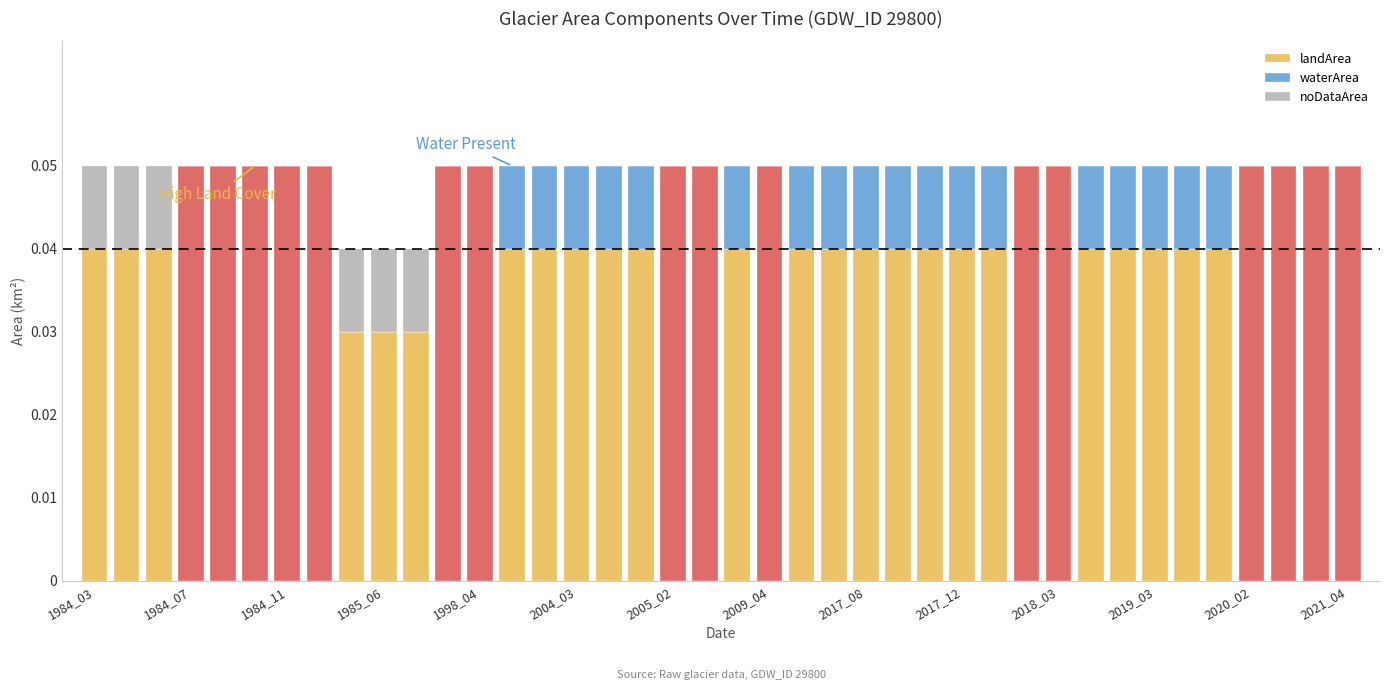

What is the sum of all landArea values?

1.7